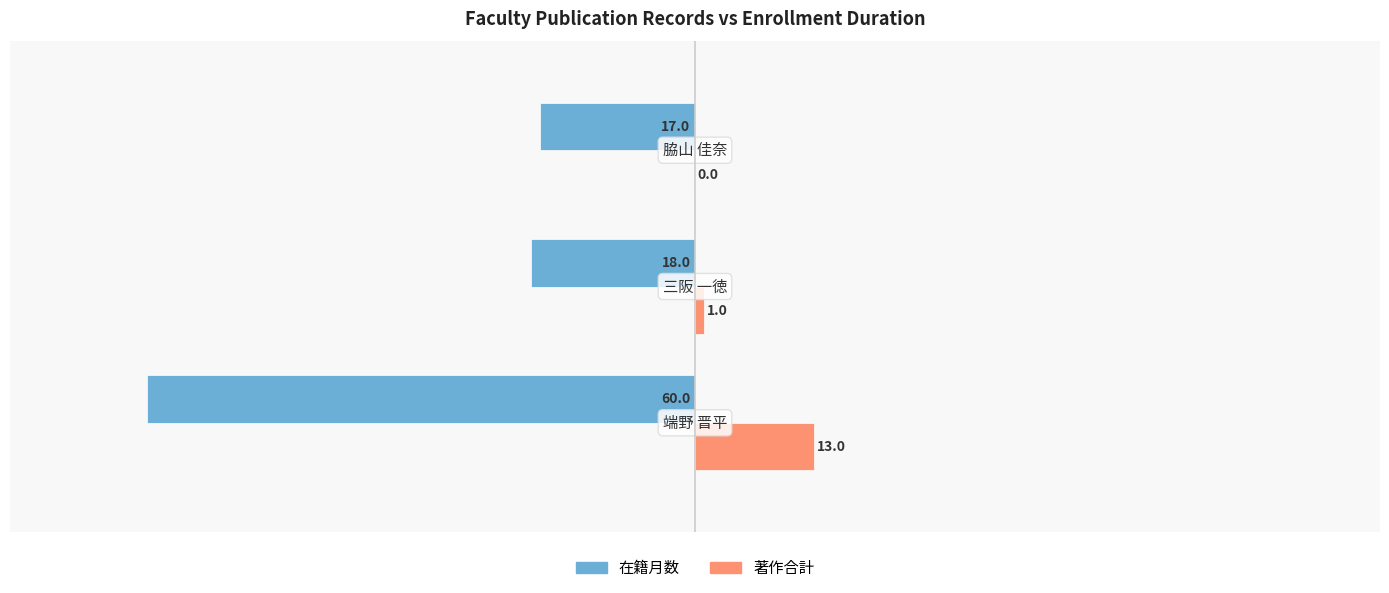

Which series has the largest total across all categories?

著作合計